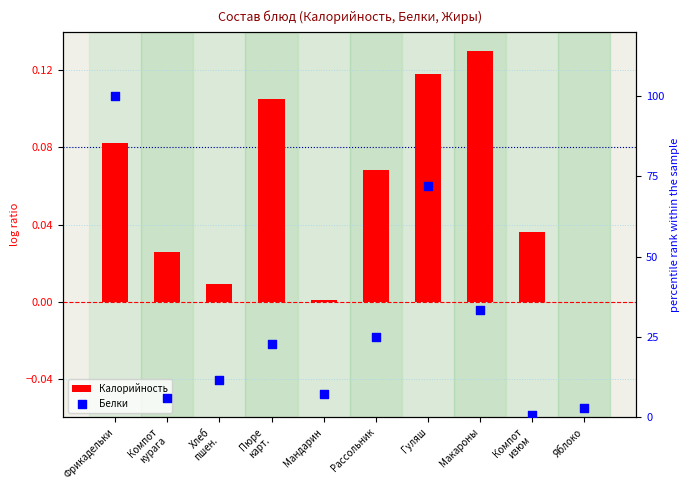

Which series has the largest Y range (max minus min)?

Белки